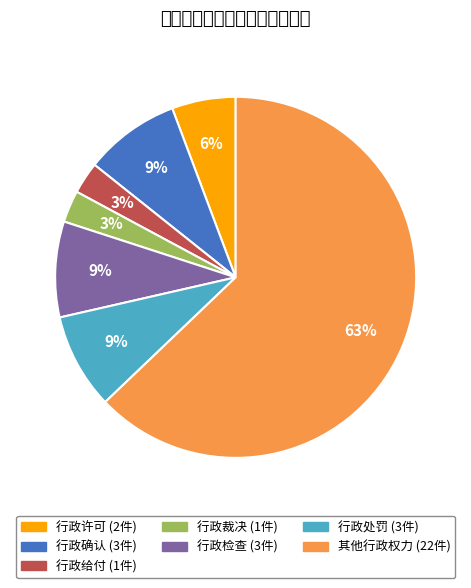

What is the change in value from 行政许可 to 行政给付?

-1